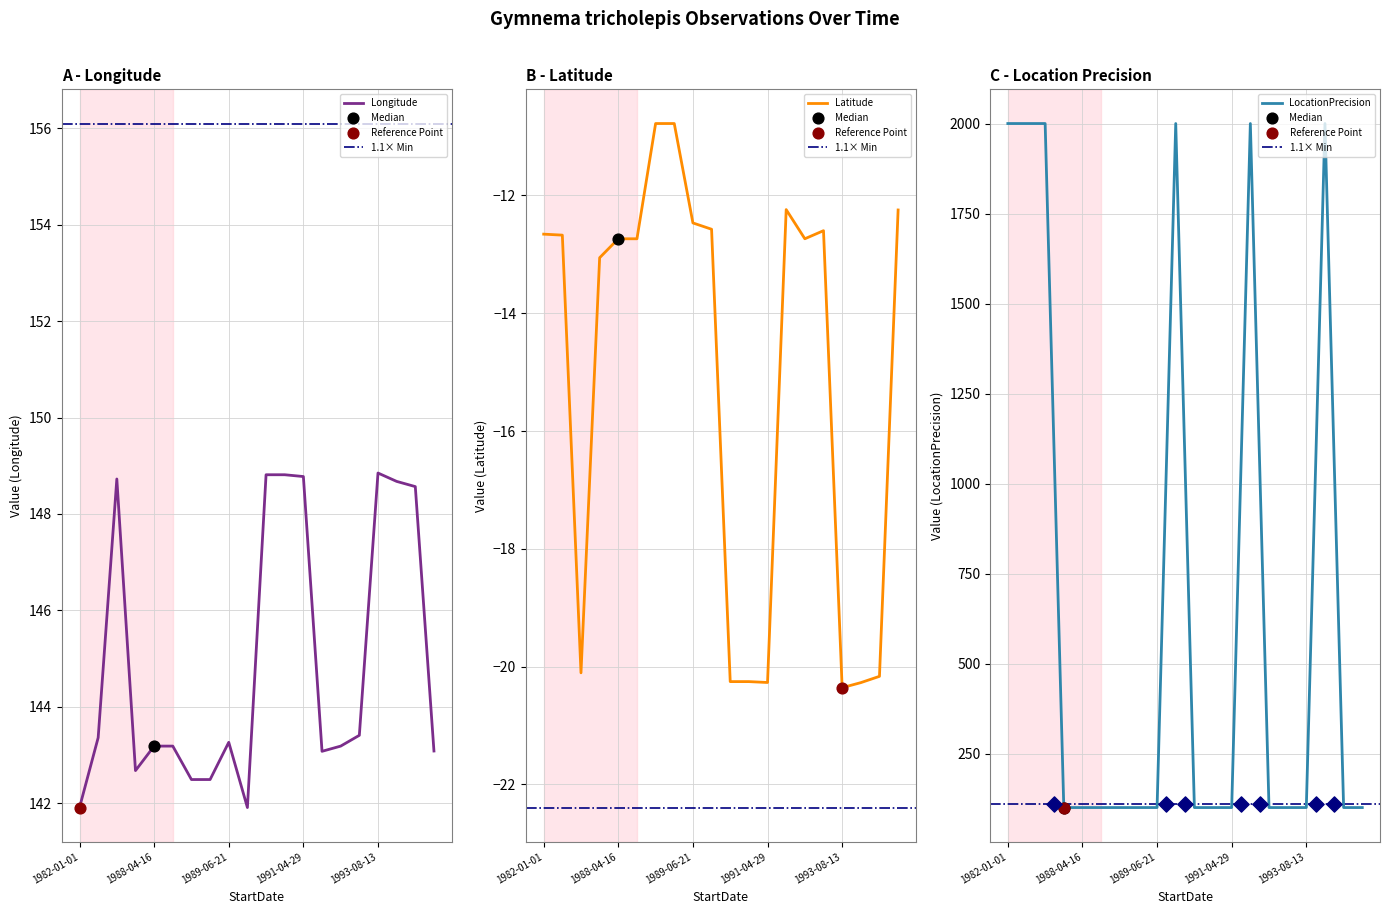

At which category is the sum across all series the highest?

1991-07-12